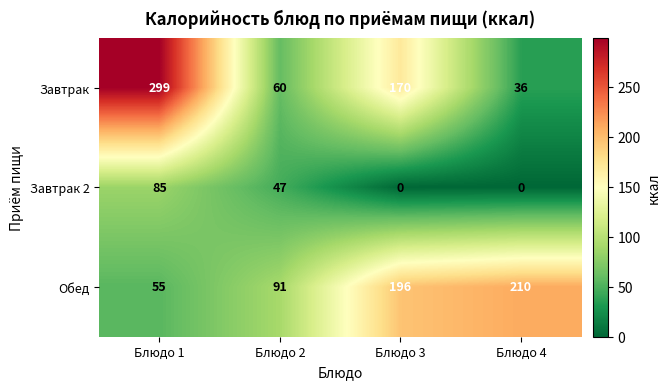

Read the Завтрак value at Блюдо 4, to the nearest 50.

50